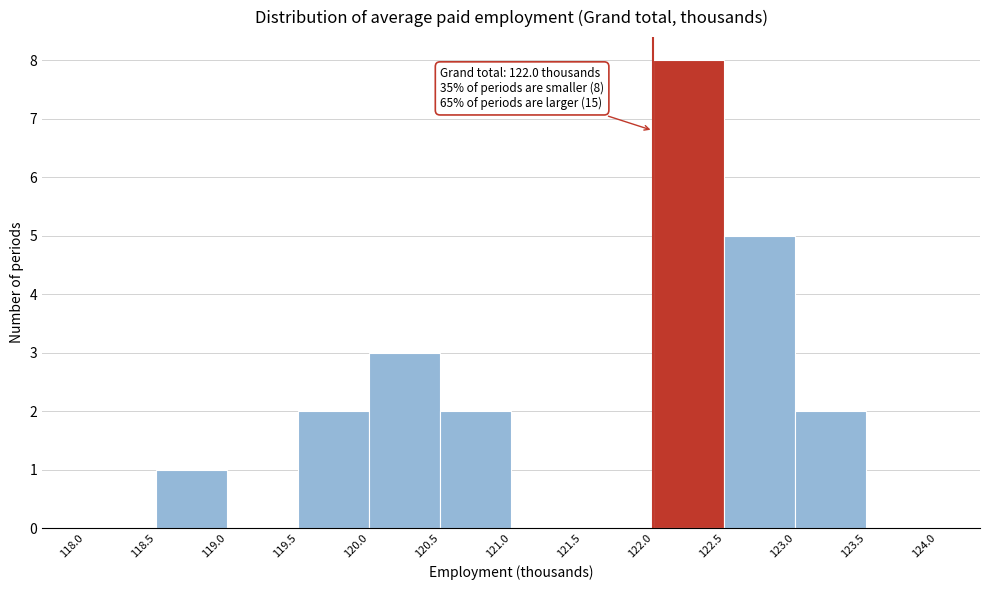

Over which range of the x-axis is the bar tallest?

122.0 to 122.5